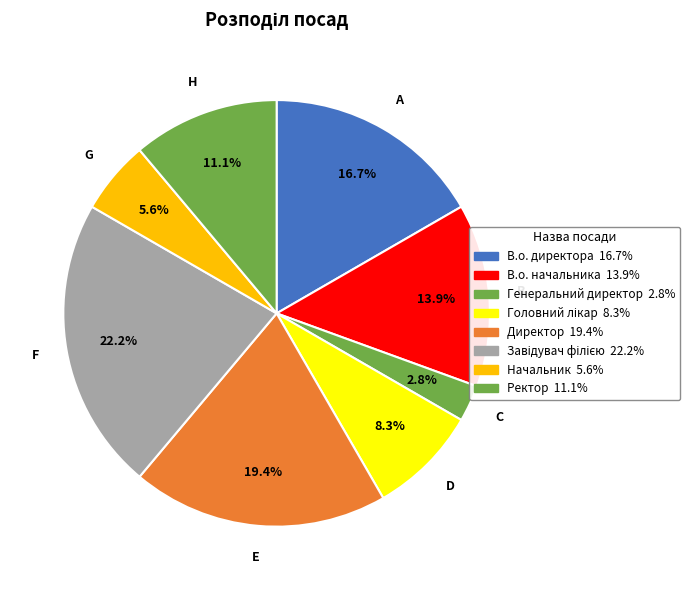

Does Ректор account for over 50% of the chart?

No